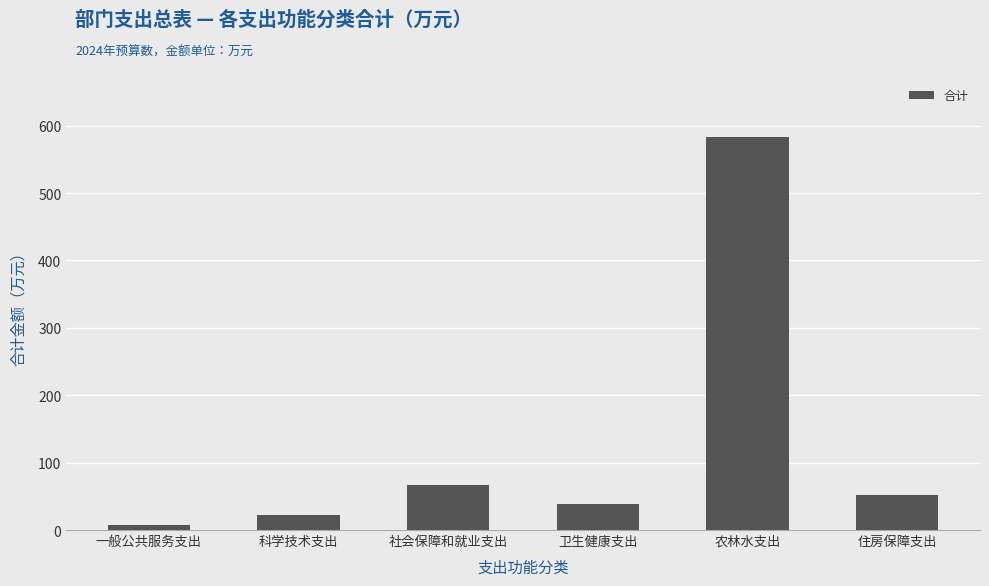

How many bars are there in total?

6